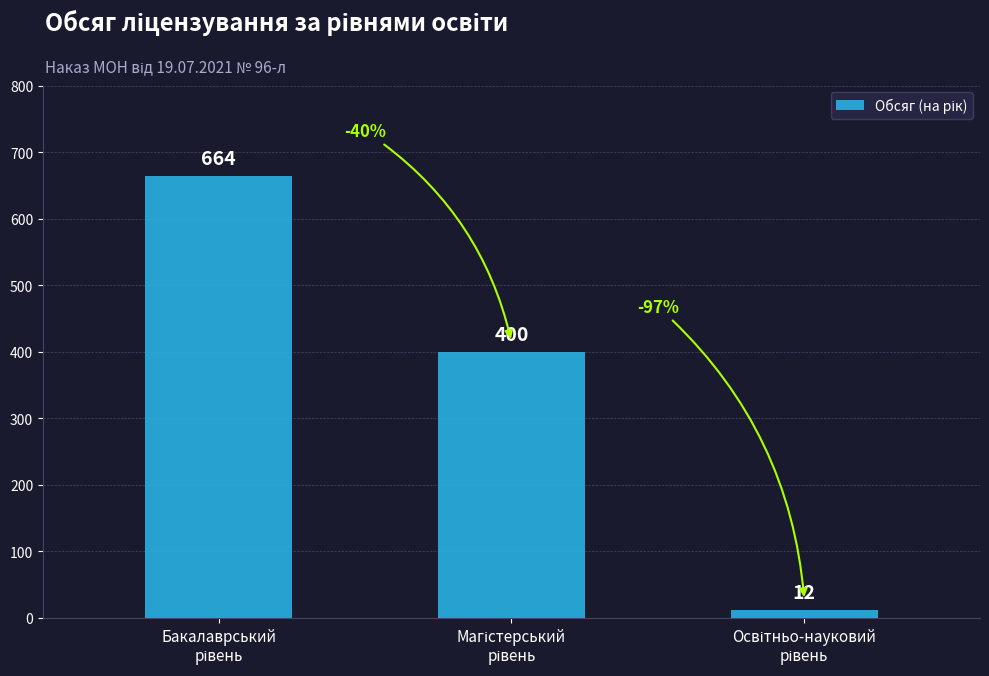

What is the sum of all values?

1076